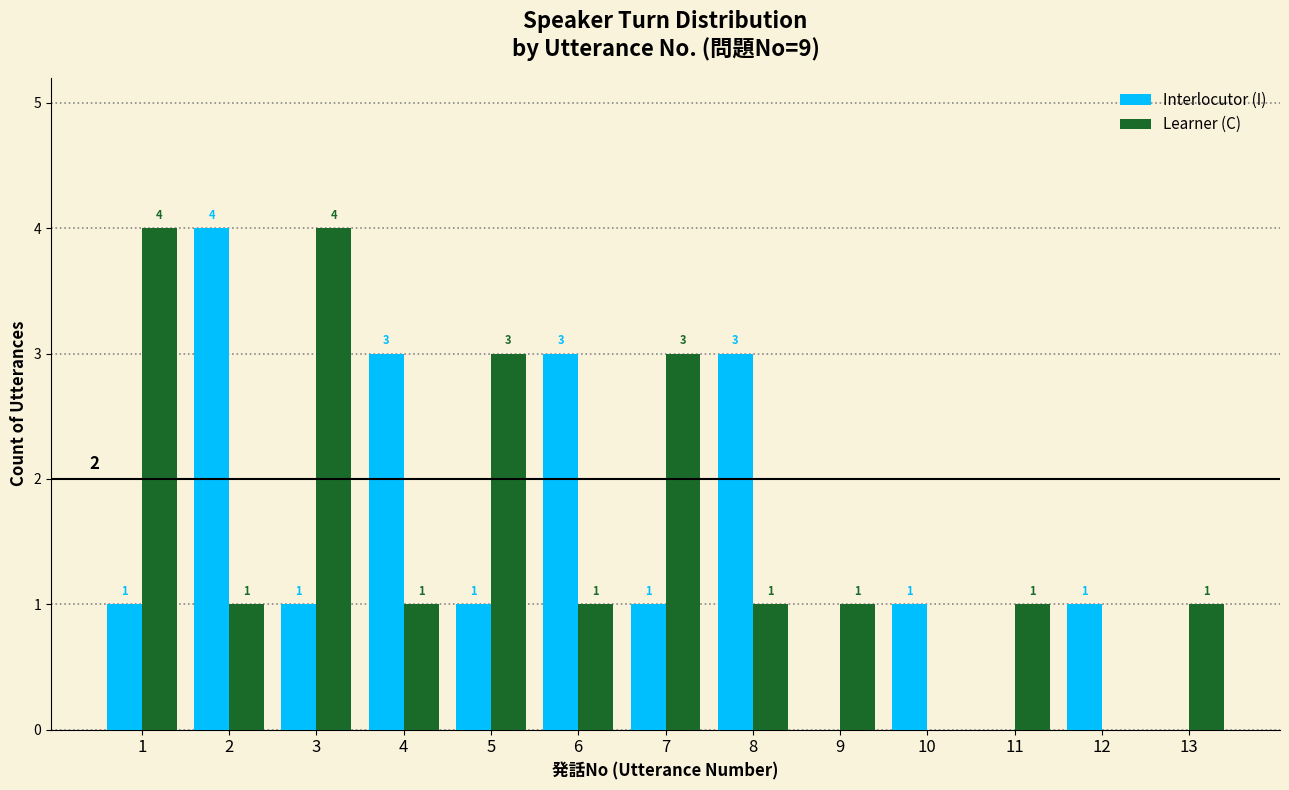

What is the total value across all series at 4?

4